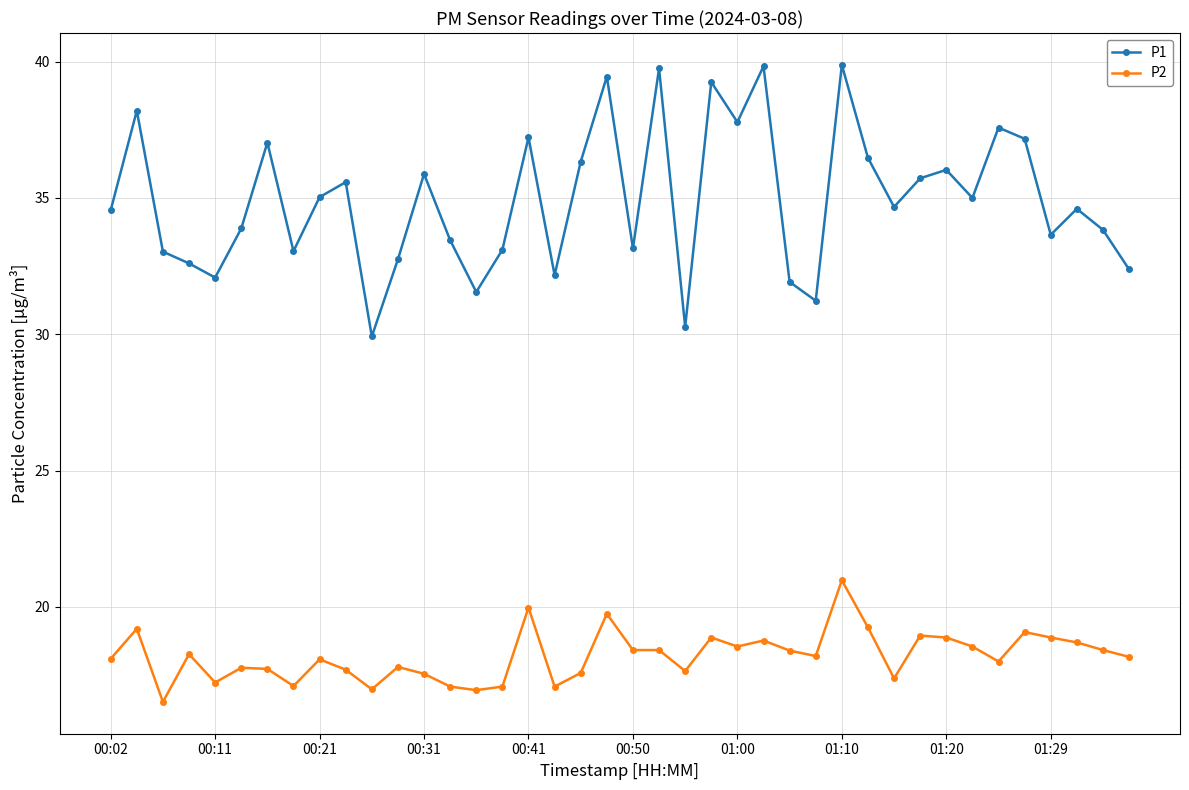

How many lines are shown in the chart?

2